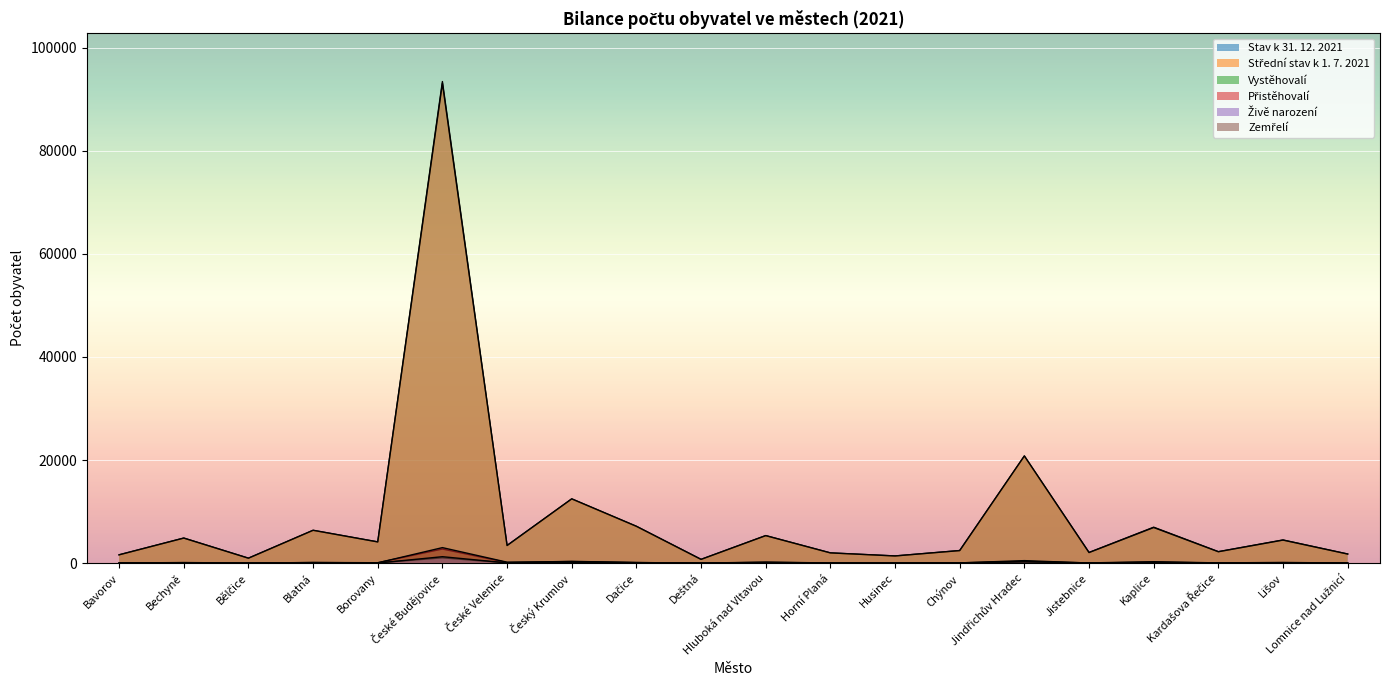

True or false: Přistěhovalí and Živě narození cross at least once.

False